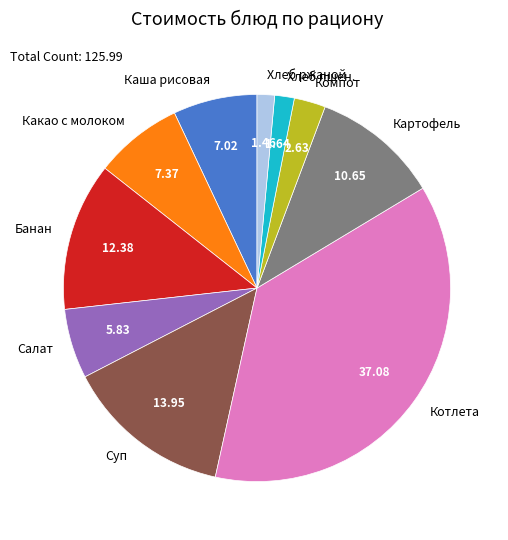

Which category has the biggest portion of the pie?

Котлета